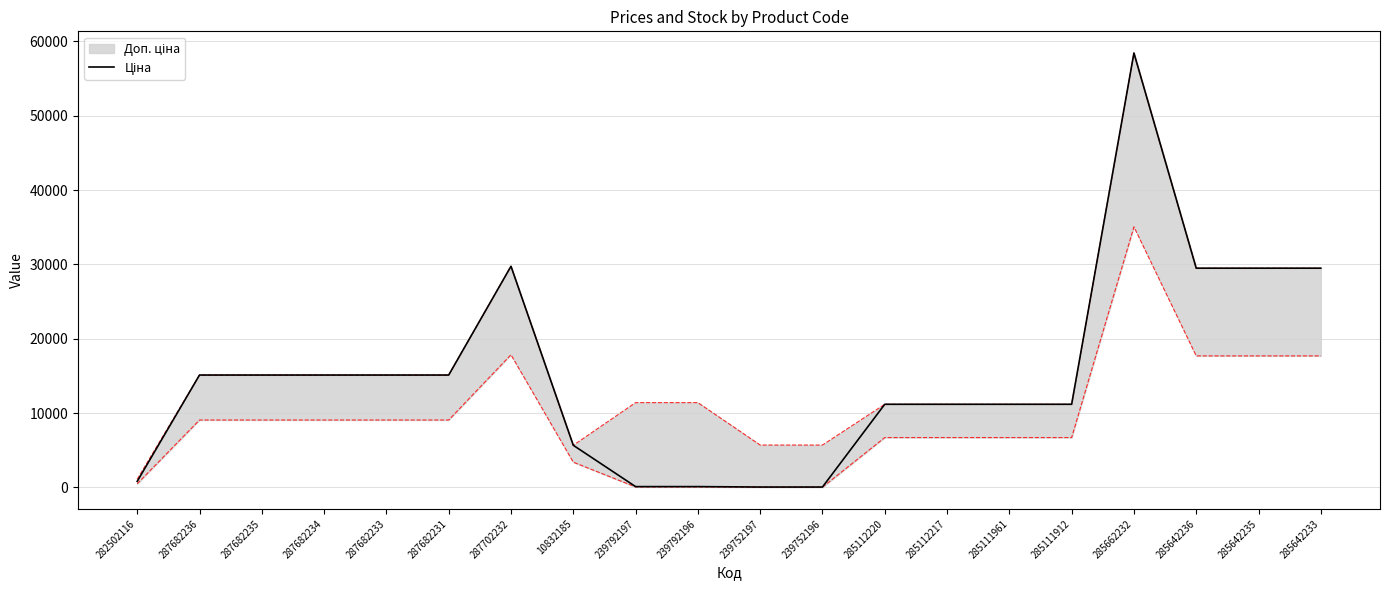

List the labels in order of value, smallest first.

239752197, 239752196, 239792197, 239792196, 282502116, 10832185, 285112220, 285112217, 285111961, 285111912, 287682236, 287682235, 287682234, 287682233, 287682231, 285642236, 285642235, 285642233, 287702232, 285662232